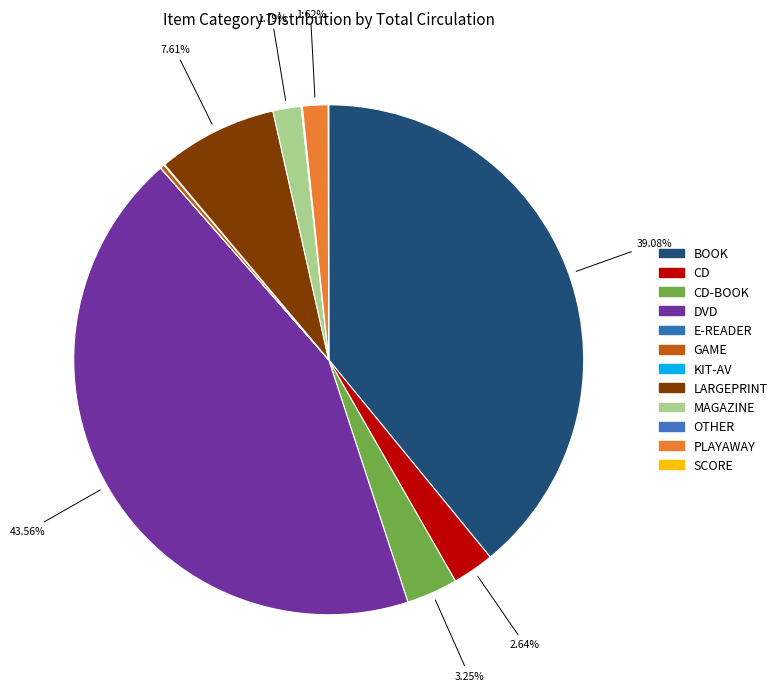

True or false: SCORE accounts for 0% of the total.

True